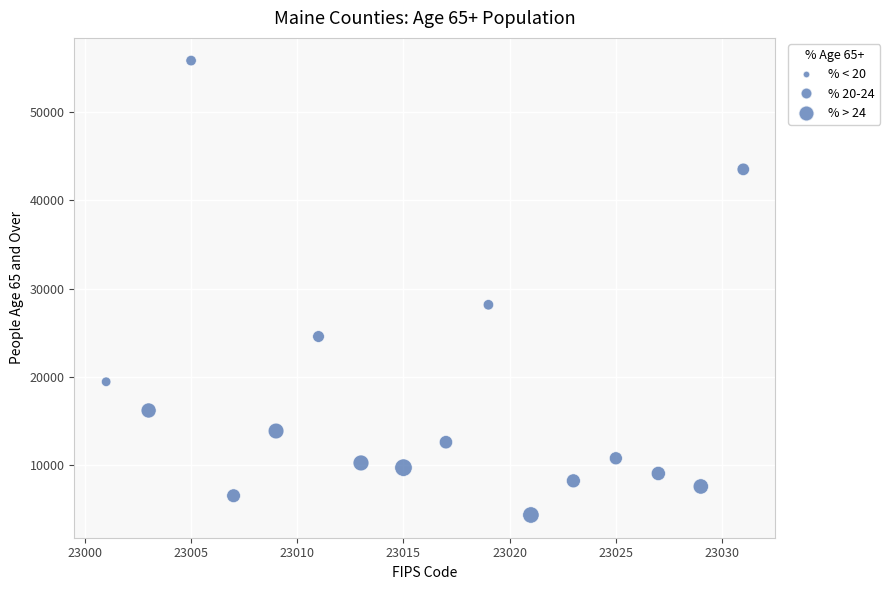

What Y value in the scatter plot is closest to 30081?

28162